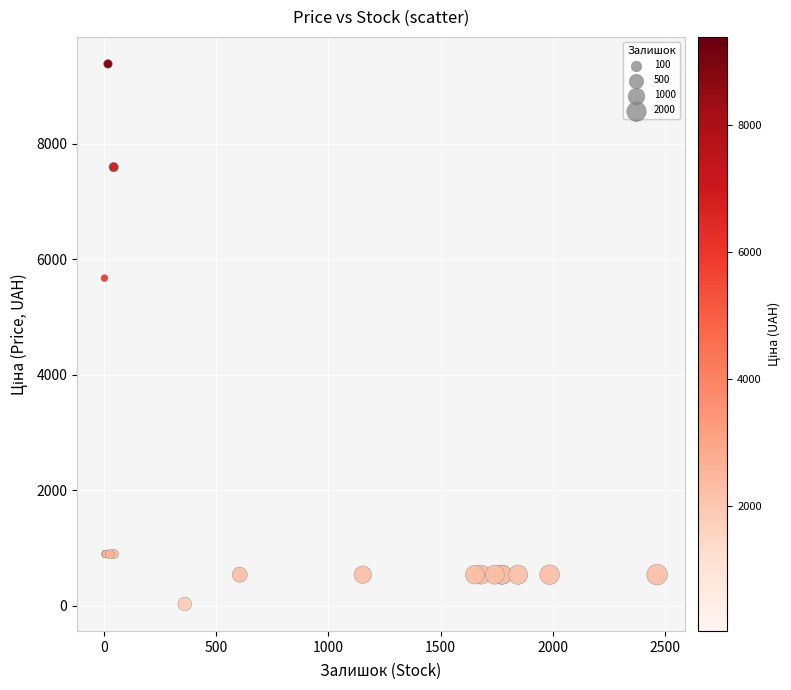

What Y value in the scatter plot is closest to 4708?

5673.8